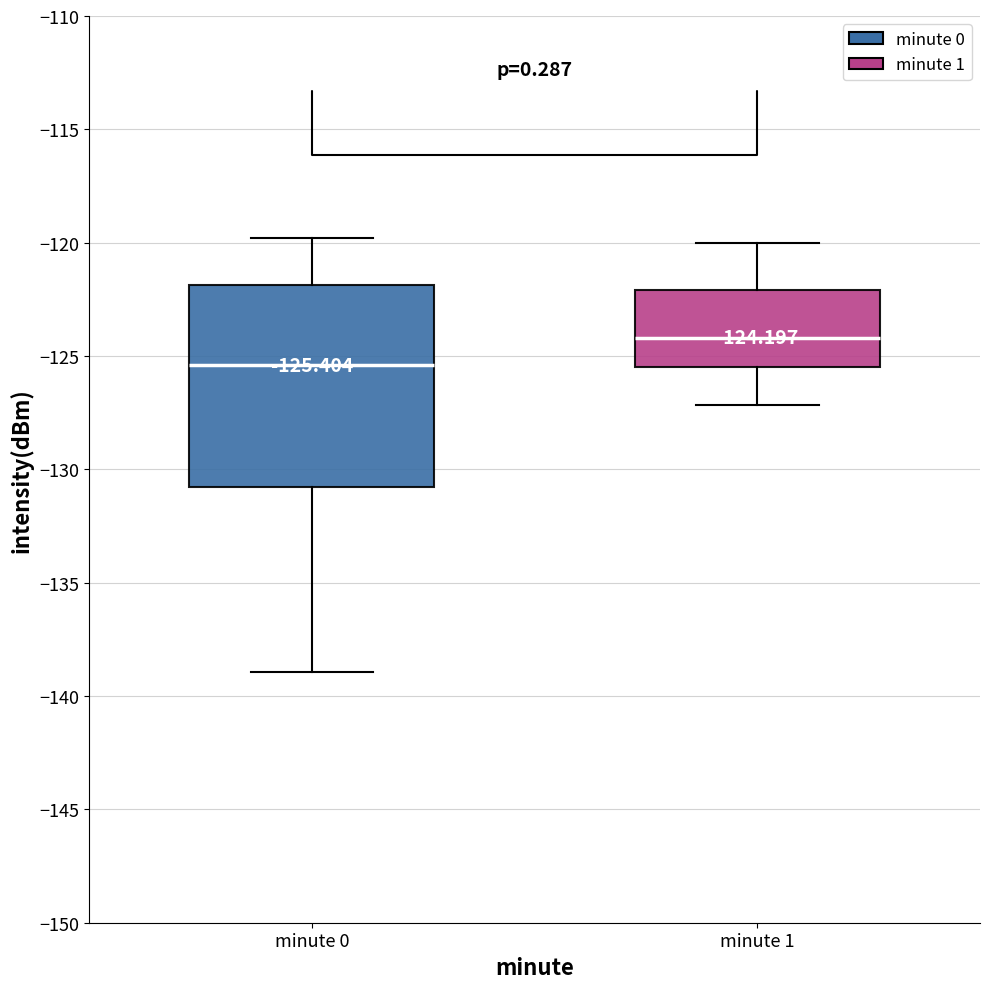

Which box has the lowest median line?

minute 0